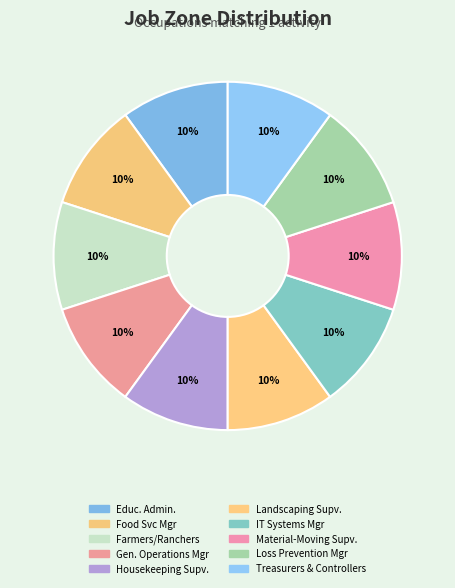

Count the number of slices in the pie.

10